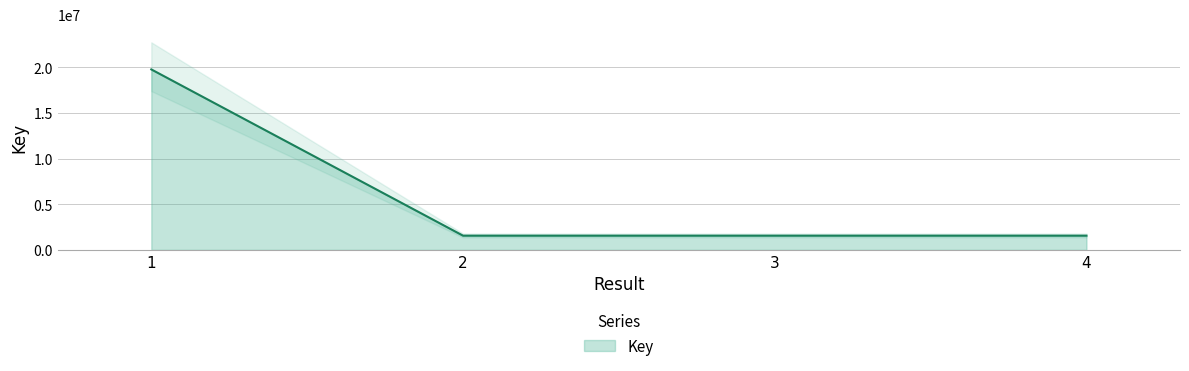

What is the maximum value shown in the chart?

19750563